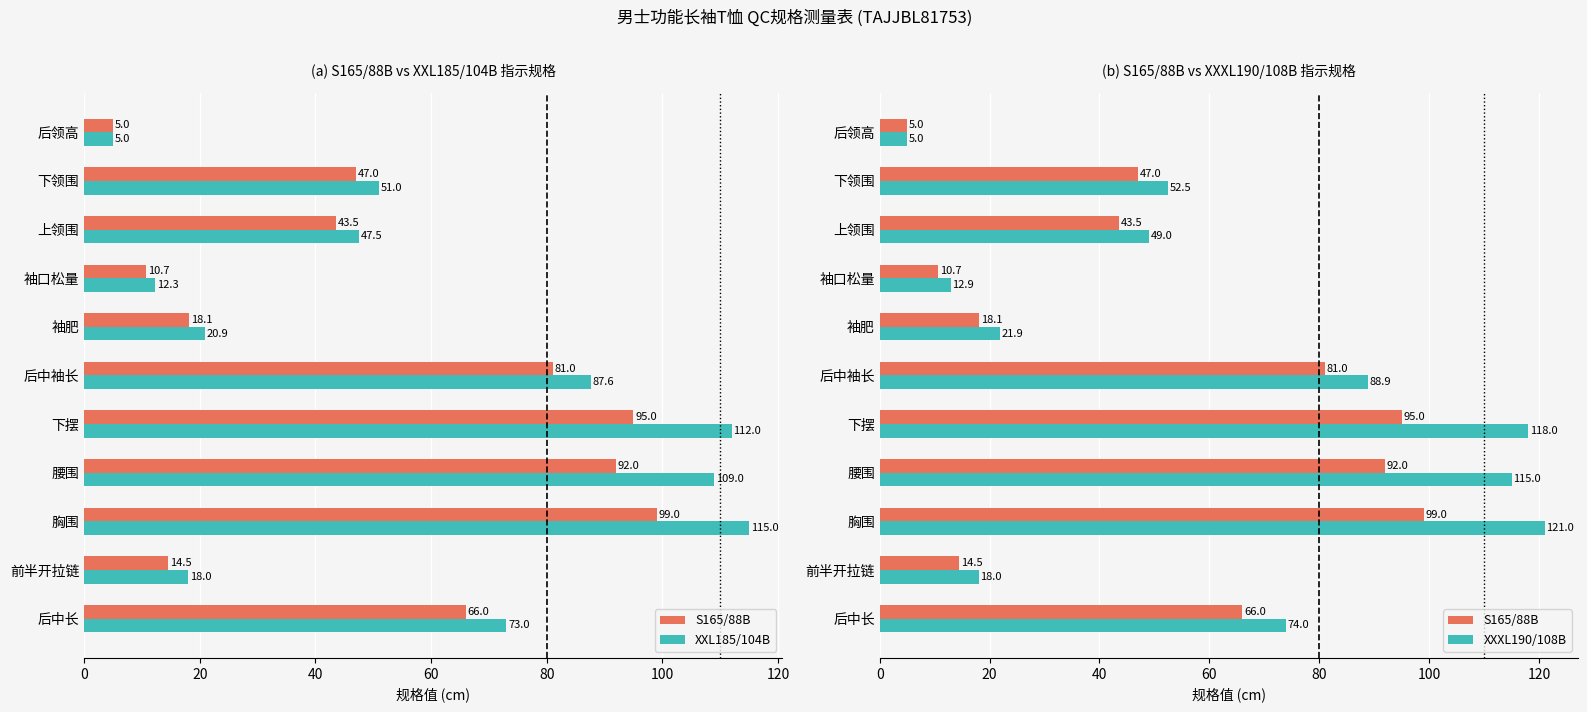

Between 前半开拉链 and 腰围, which series saw the biggest shift?

XXXL190/108B